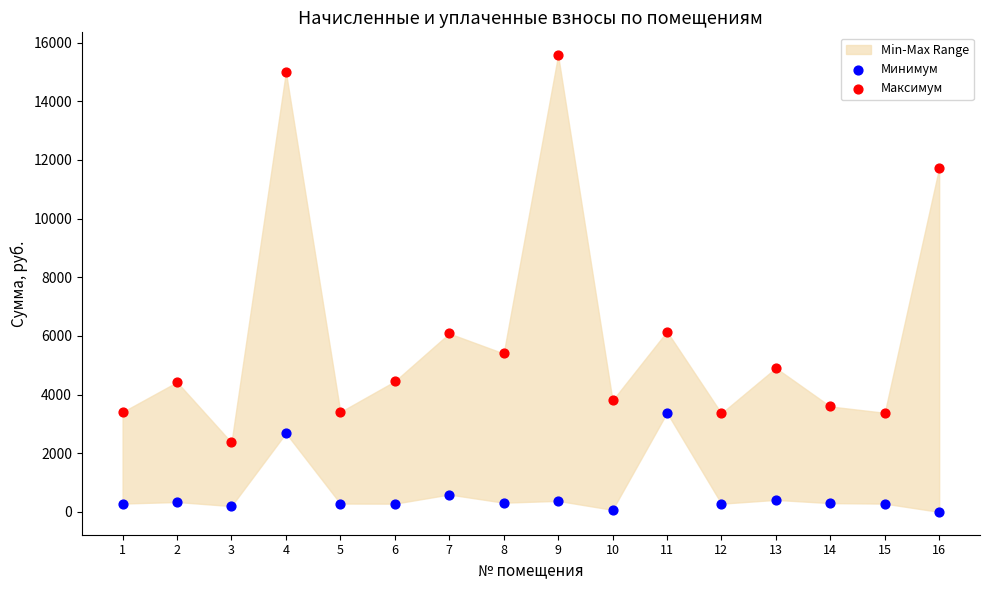

Which series reaches the maximum Y coordinate?

Максимум